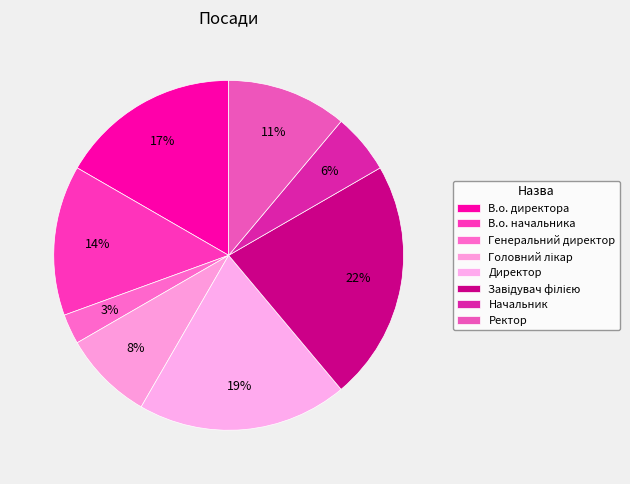

To the nearest percent, what is the difference between the Головний лікар and Ректор slice percentages?

3%